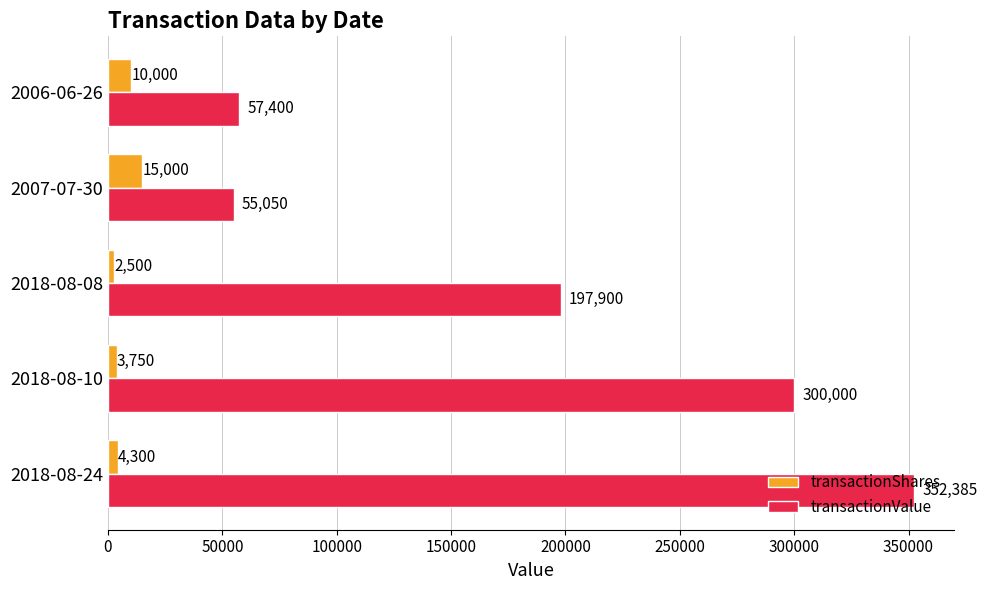

List the labels in order of transactionValue value, largest first.

2018-08-24, 2018-08-10, 2018-08-08, 2006-06-26, 2007-07-30